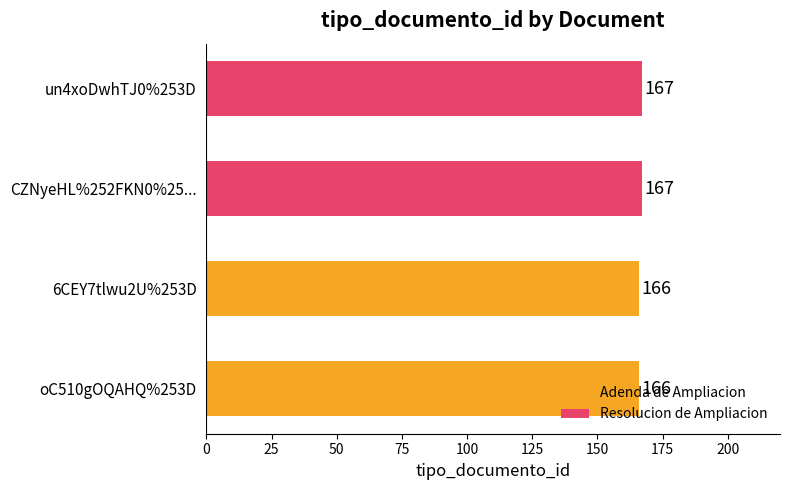

True or false: the data shows 85 at CZNyeHL%252FKN0%25....

False